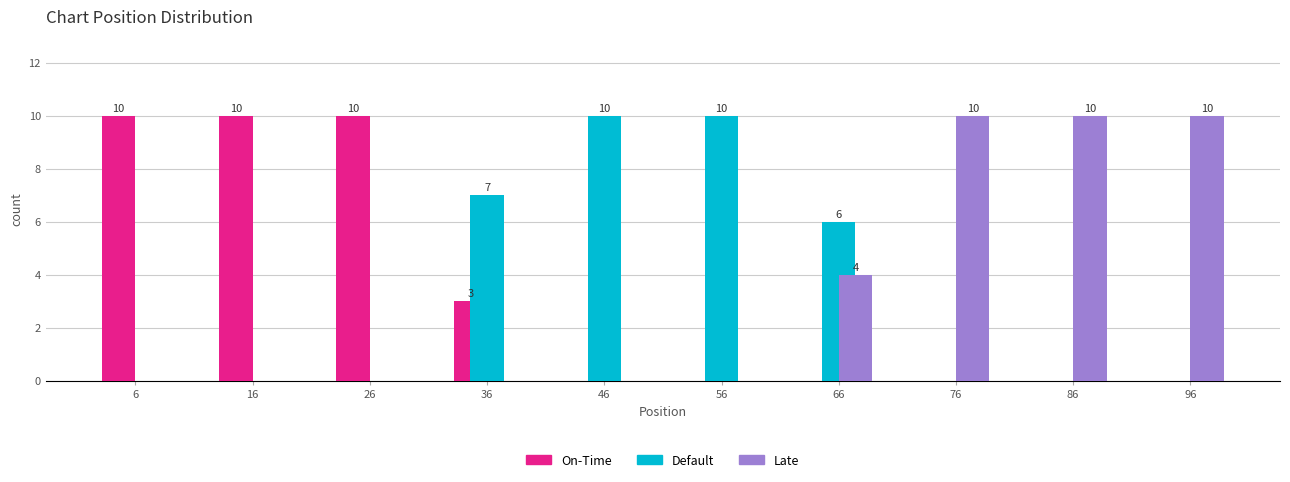

Reading left to right, list all the values displayed in this chart.

On-Time: 6=10	16=10	26=10	36=3	46=0	56=0	66=0	76=0	86=0	96=0
Default: 6=0	16=0	26=0	36=7	46=10	56=10	66=6	76=0	86=0	96=0
Late: 6=0	16=0	26=0	36=0	46=0	56=0	66=4	76=10	86=10	96=10